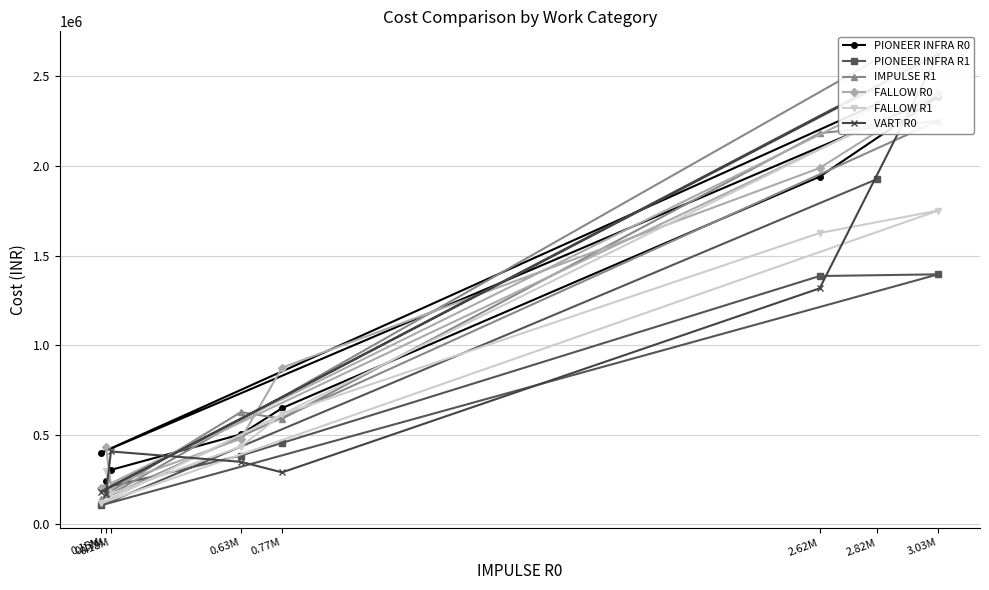

What are all the series names shown in the legend?

PIONEER INFRA R0, PIONEER INFRA R1, IMPULSE R1, FALLOW R0, FALLOW R1, VART R0